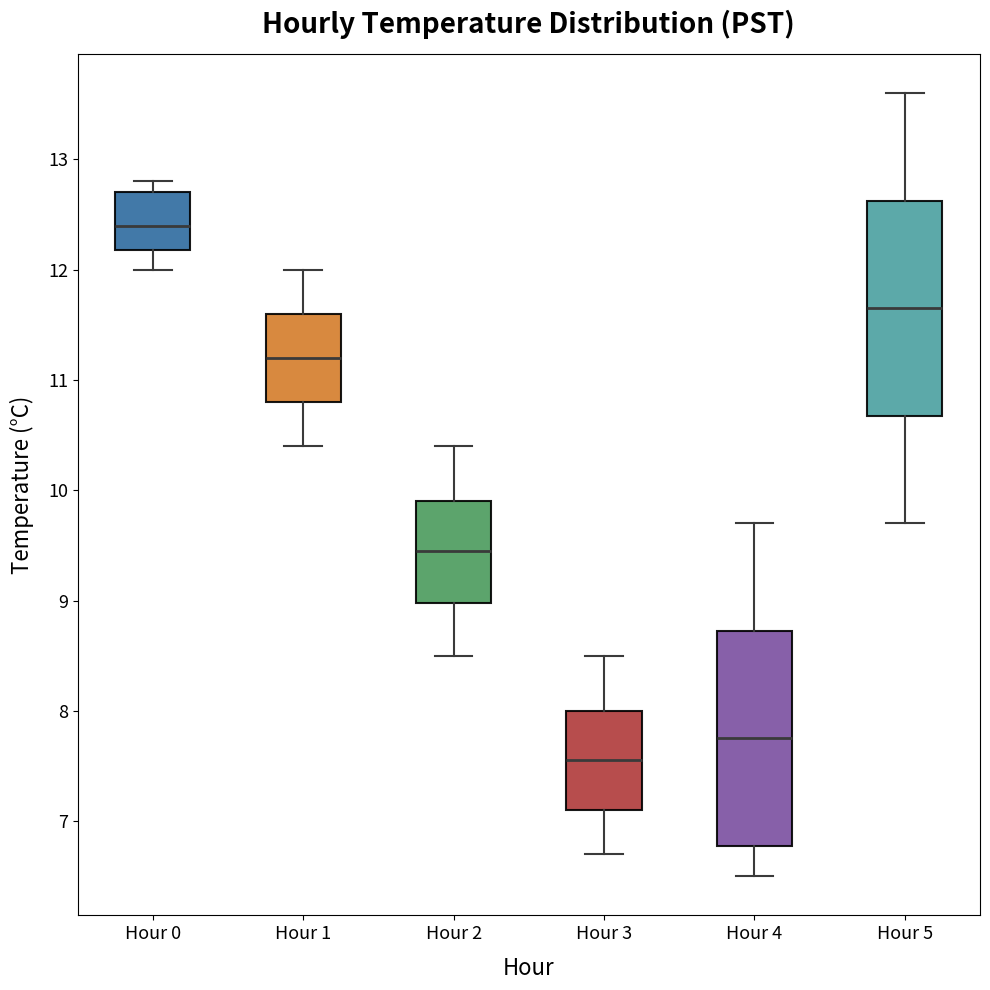

Reading left to right, read every box against the y-axis: the position of its median line, the range the box covers, and the ends of its whiskers. The values are not printed on the chart, so give them approximately, as read against the axis.

Hour 0: median 12.4, box 12.2 to 12.7, whiskers 12.0 to 12.8
Hour 1: median 11.2, box 10.8 to 11.6, whiskers 10.4 to 12.0
Hour 2: median 9.5, box 9.0 to 9.9, whiskers 8.5 to 10.4
Hour 3: median 7.6, box 7.1 to 8.0, whiskers 6.7 to 8.5
Hour 4: median 7.8, box 6.8 to 8.7, whiskers 6.5 to 9.7
Hour 5: median 11.7, box 10.7 to 12.6, whiskers 9.7 to 13.6